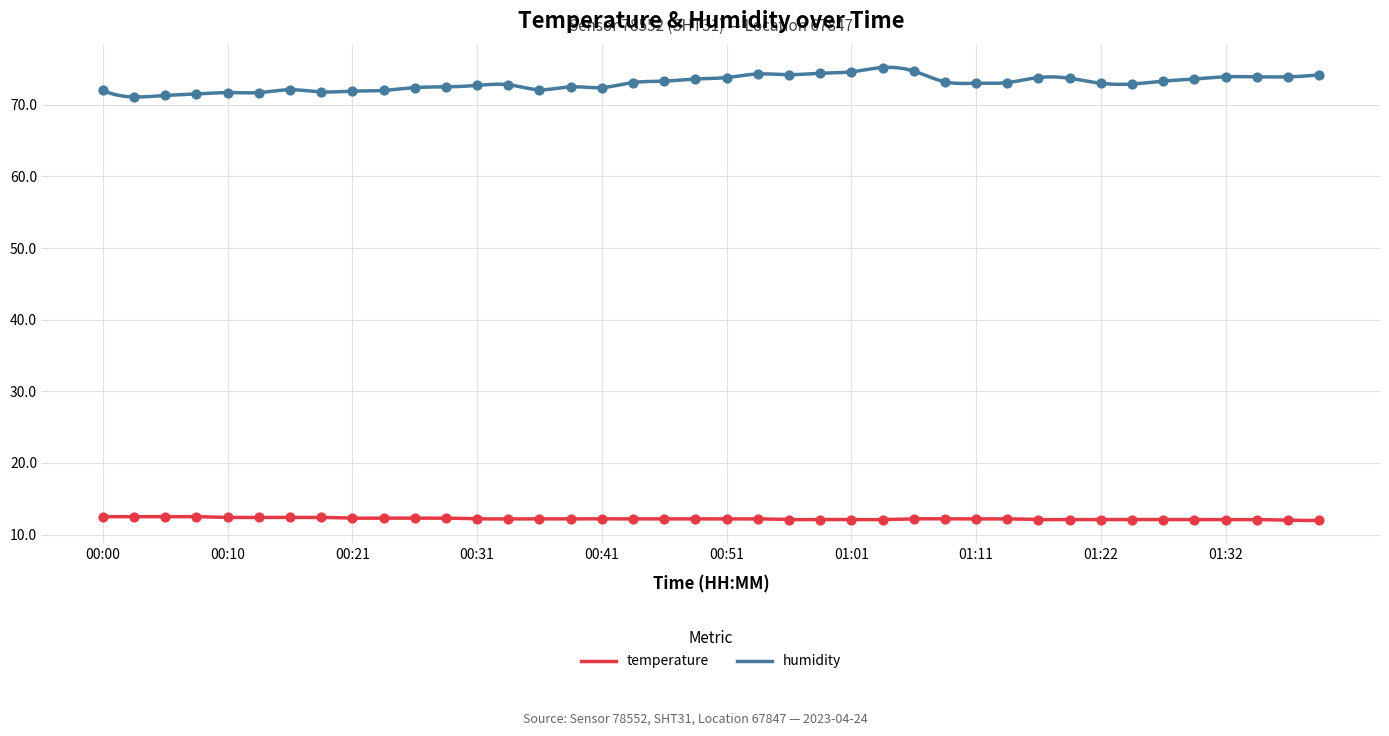

Which series has the largest total across all categories?

humidity